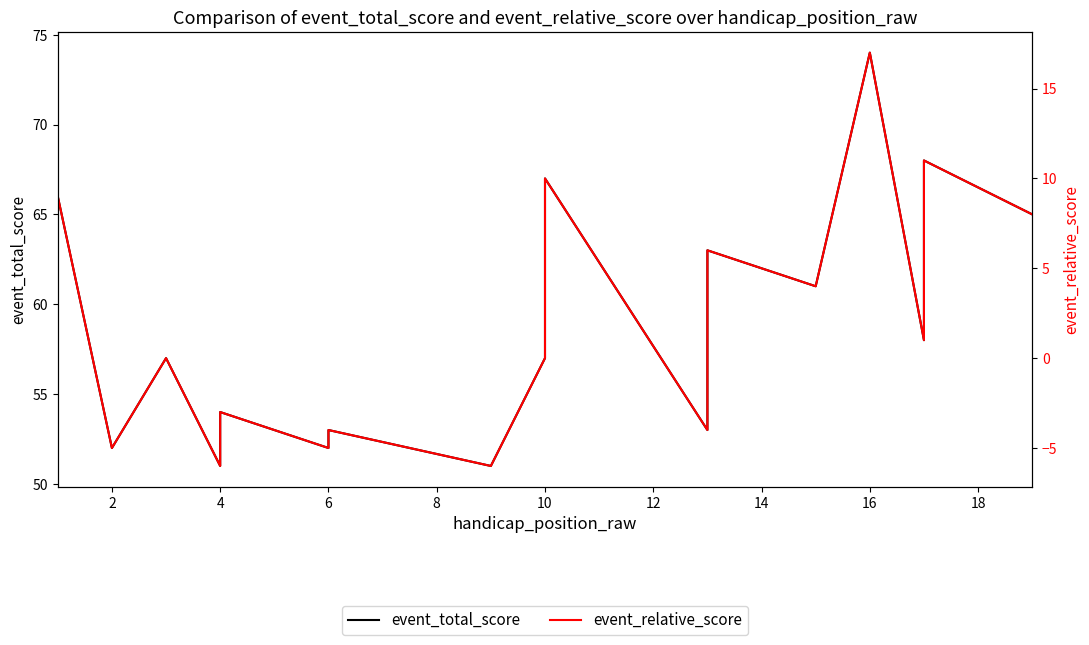

Which has a higher value, 16 or 6?

16